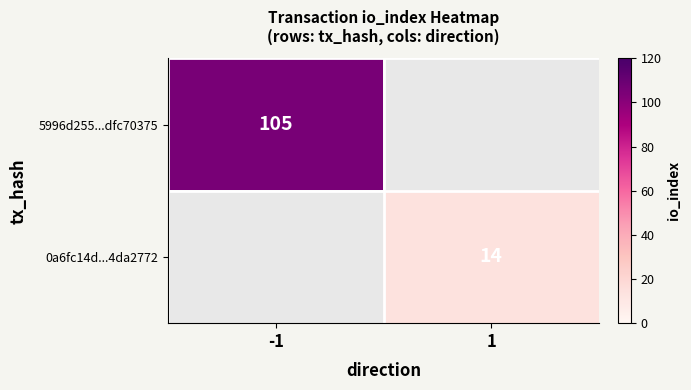

Is the value of 5996d255...dfc70375 at -1 greater than the value of 0a6fc14d...4da2772 at 1?

Yes